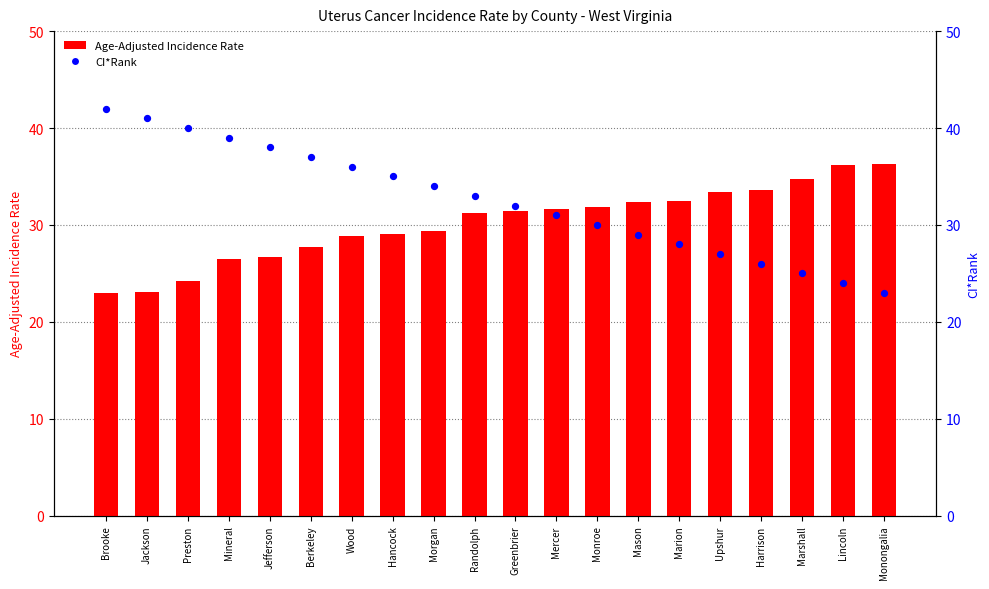

At how many categories does at least one series exceed 24?

20